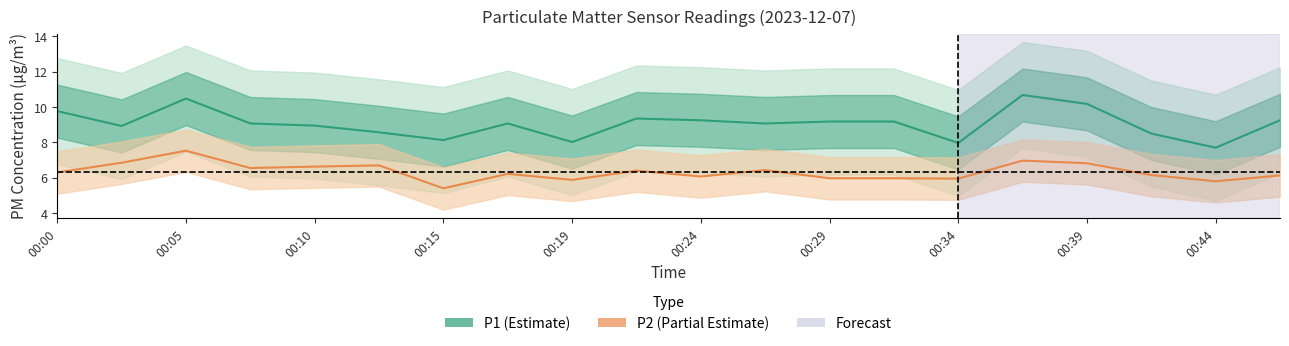

True or false: P2 and P1 intersect in this chart.

False